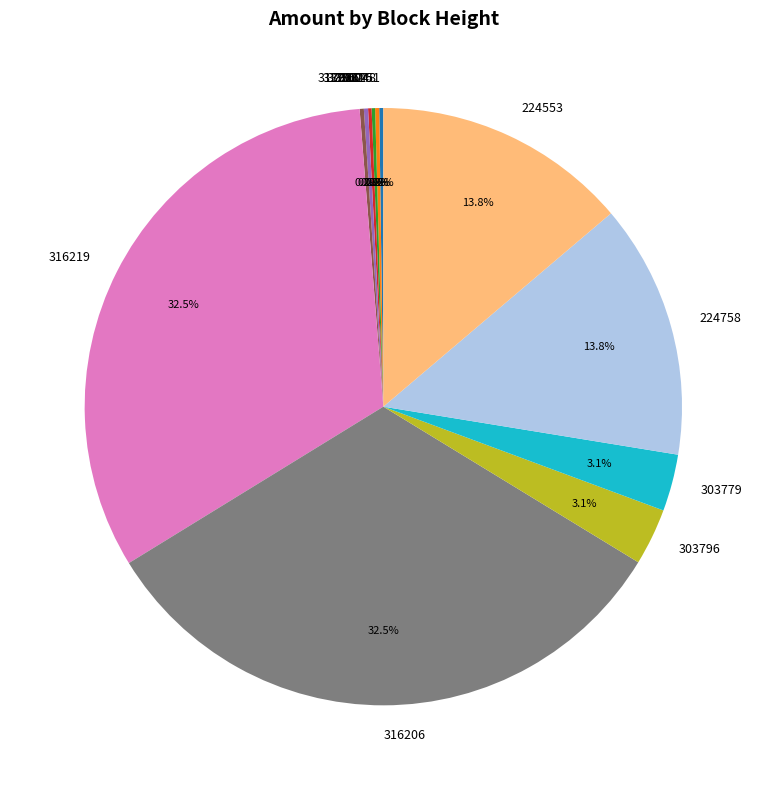

What is the ratio of the value at 224553 to the value at 303796?

4.5